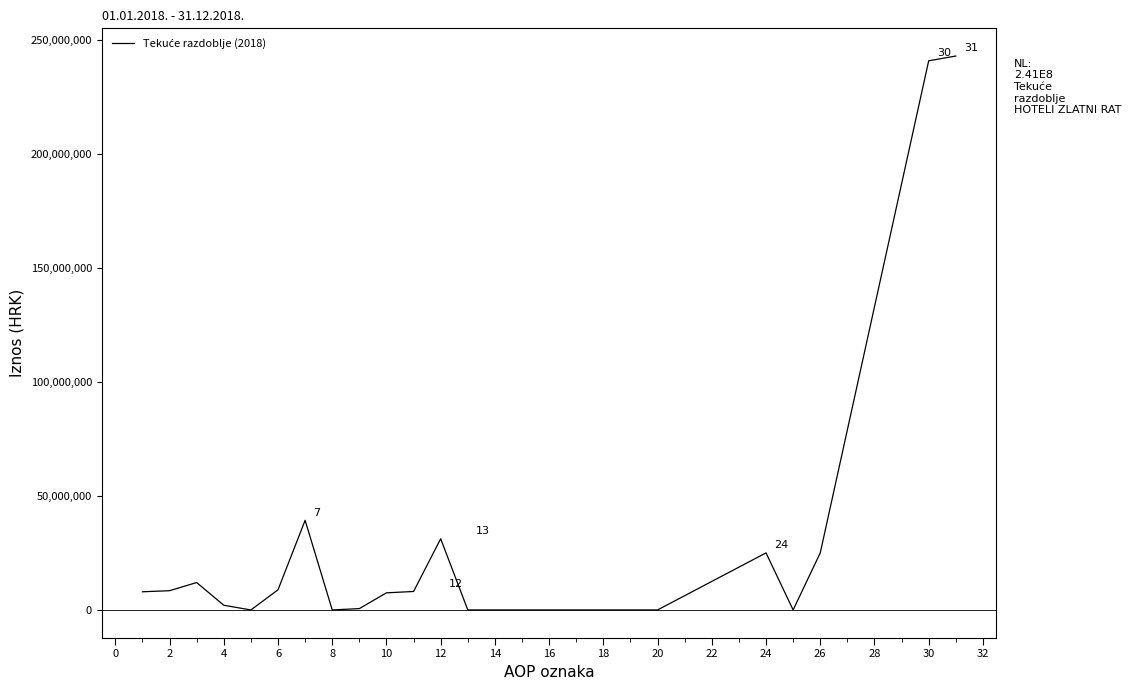

What is the difference between the maximum and minimum values?

243156659.0